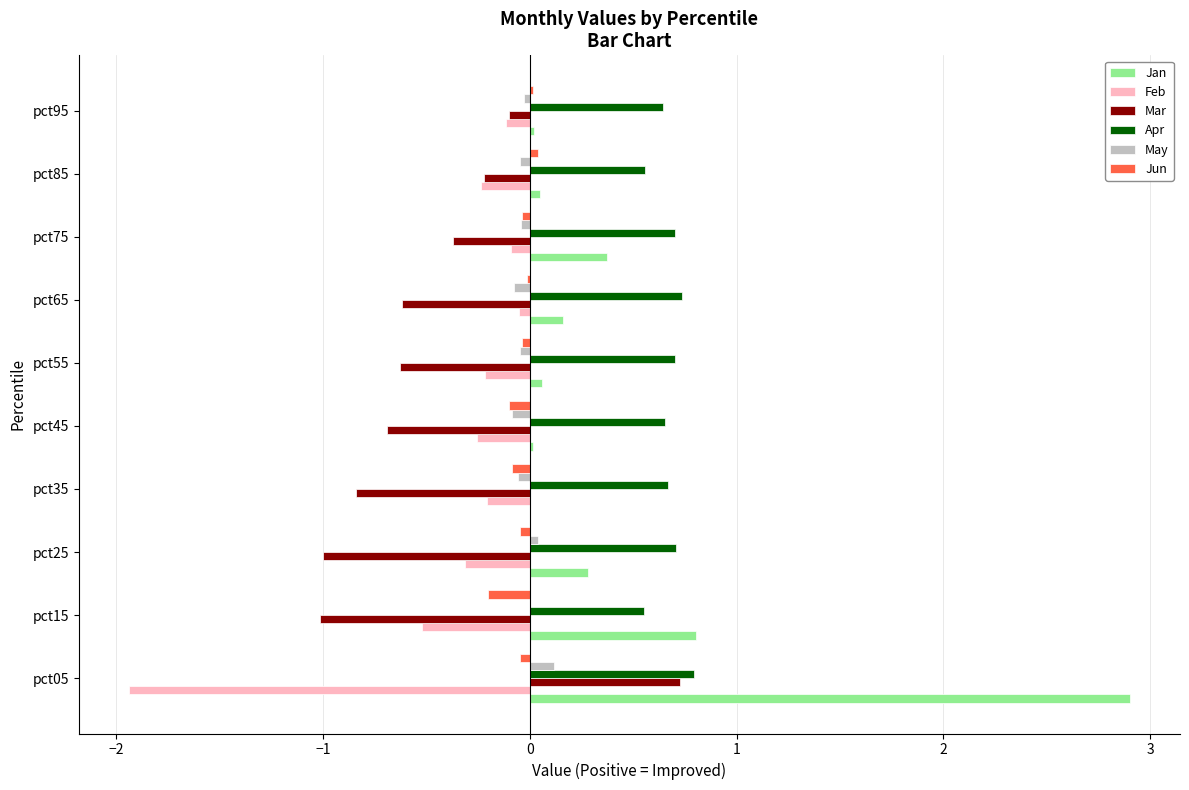

How many values in Mar are above zero?

1